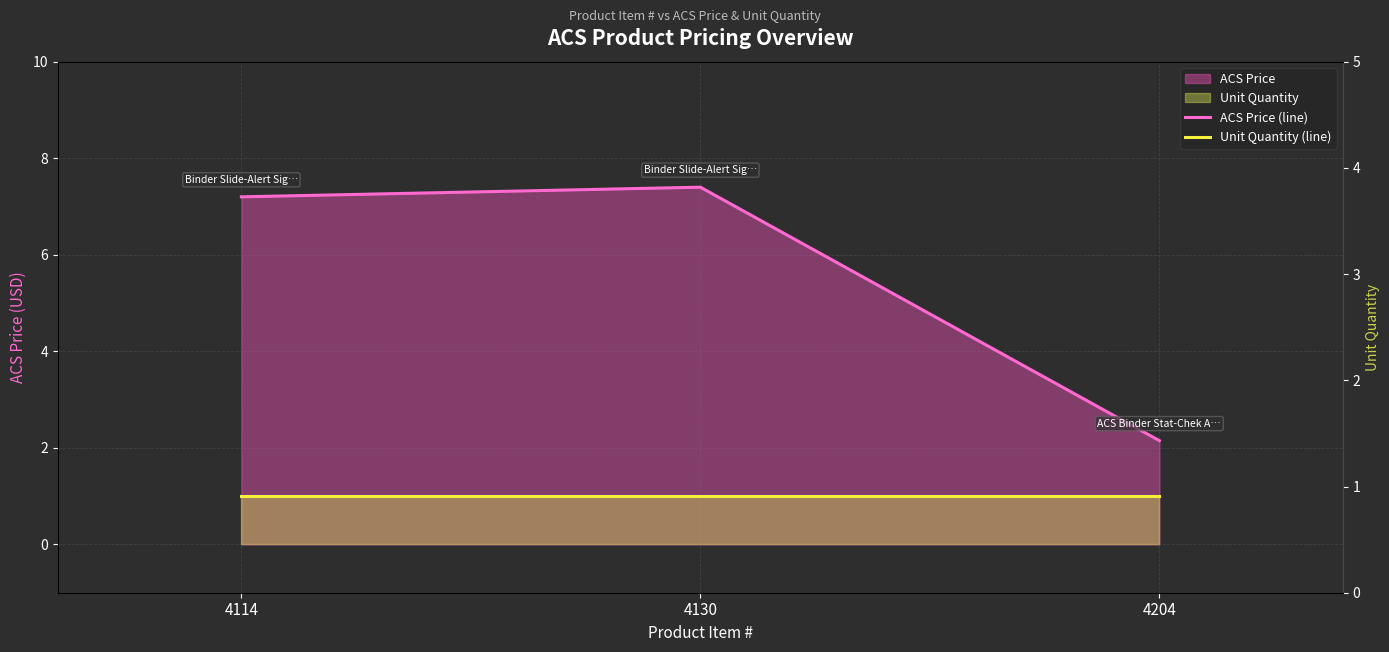

List the labels in order of ACS Price (line) value, largest first.

4130, 4114, 4204